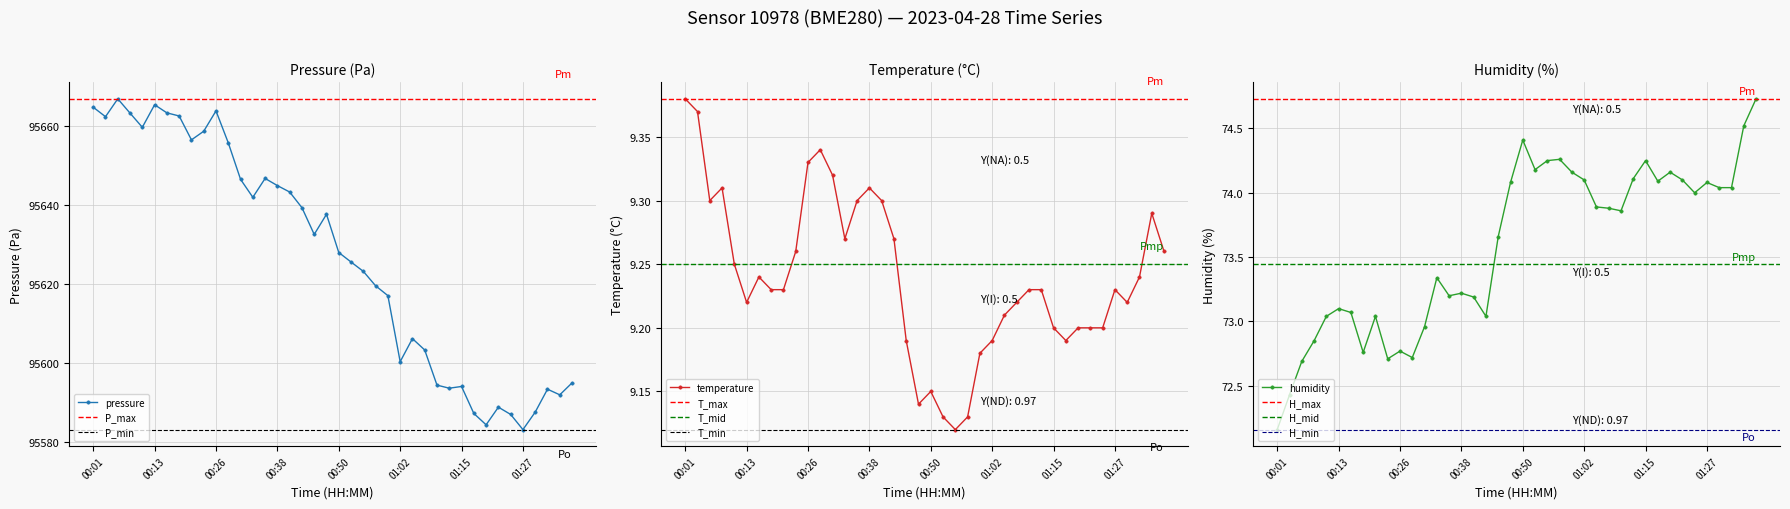

True or false: temperature and humidity intersect in this chart.

False